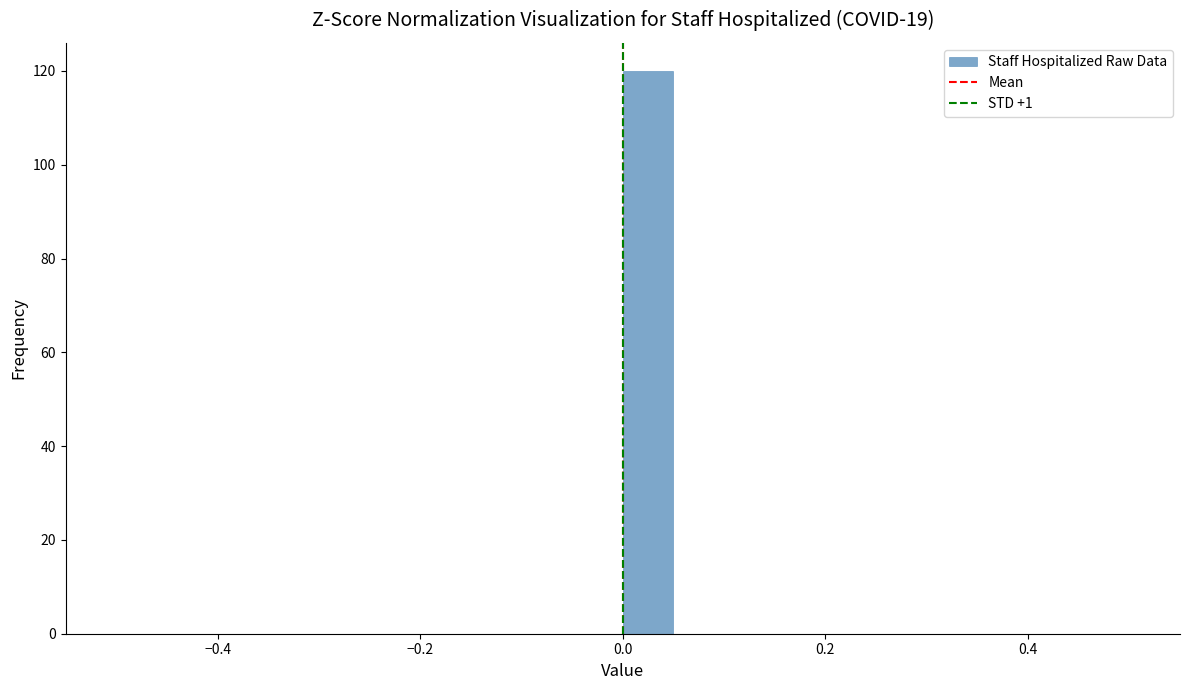

Read against the x-axis, roughly where is the centre of the tallest bar?

0.02